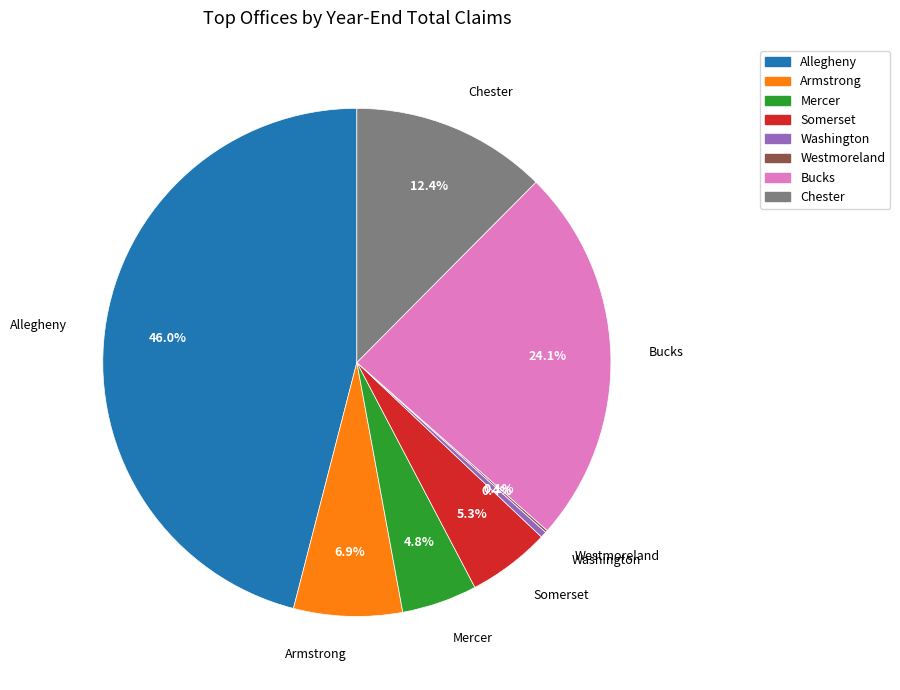

To the nearest percent, what is the average slice percentage?

12%